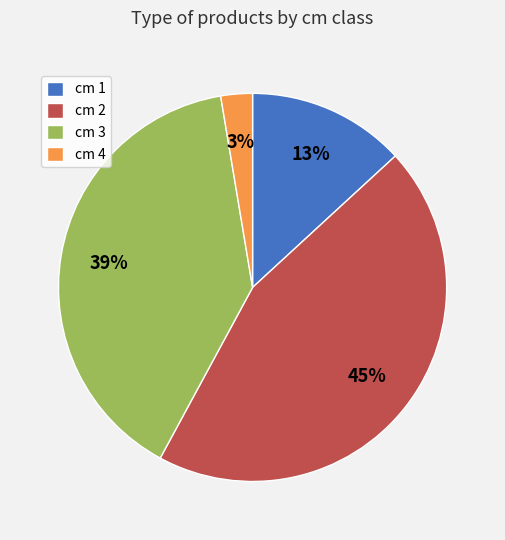

Which slice is the smallest?

cm 4